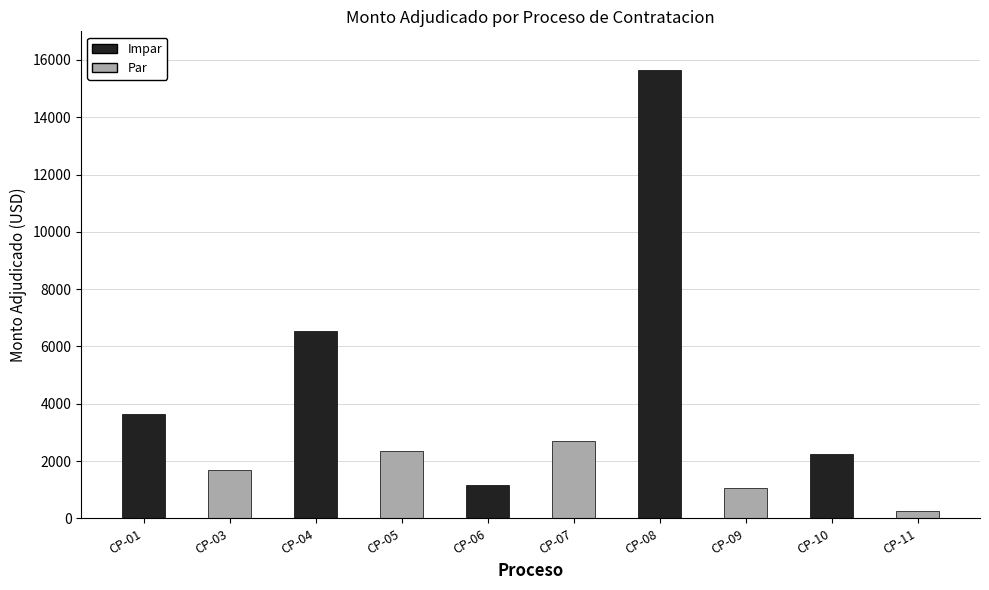

Which category has the lowest value across all series?

CP-11